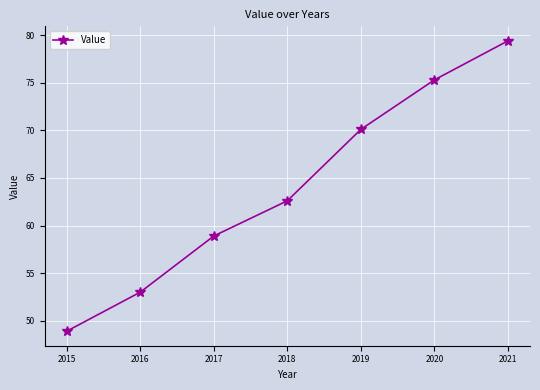

Which has a higher value, 2020 or 2016?

2020